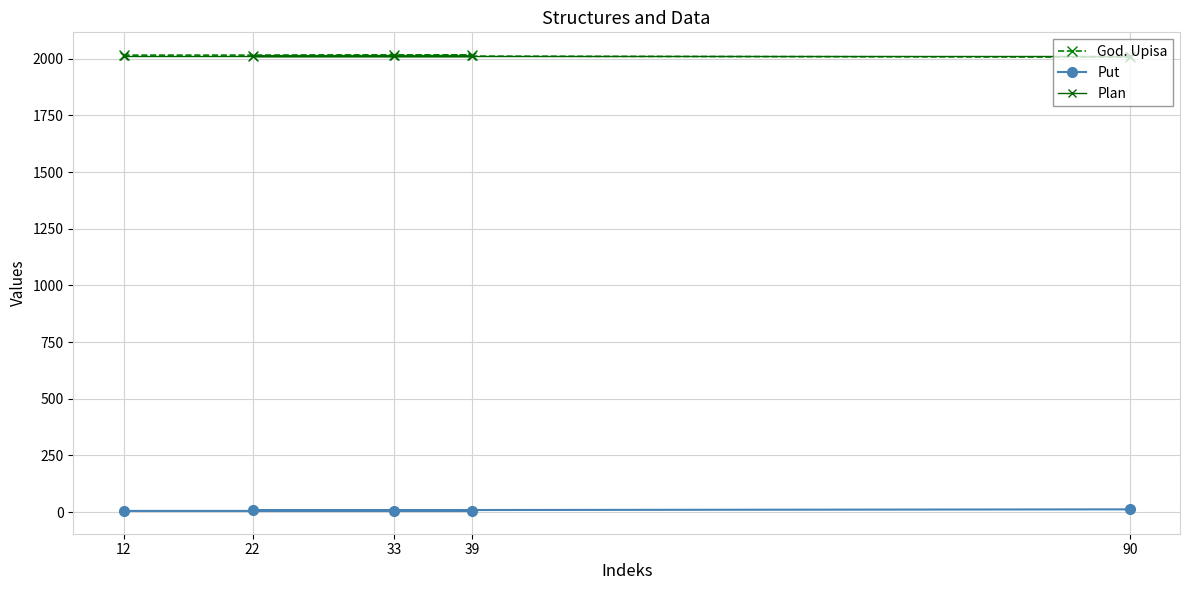

At which label does God. Upisa reach its minimum?

90